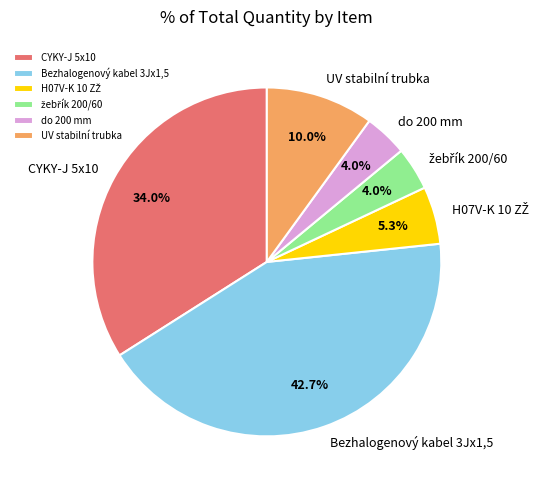

Does Bezhalogenový kabel 3Jx1,5 represent more than half of the total?

No